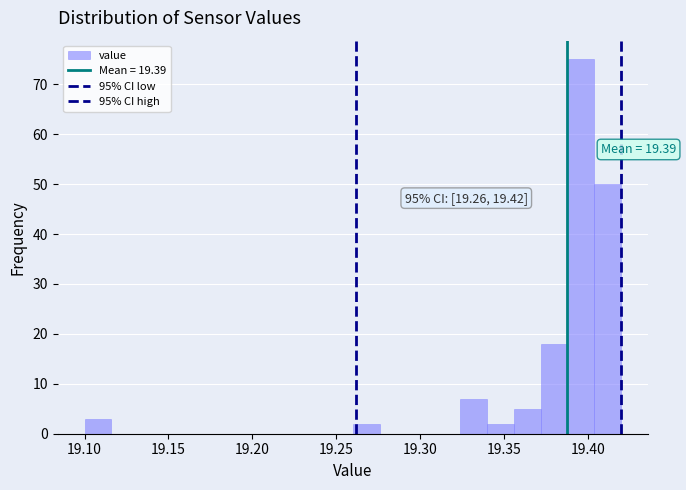

Read against the x-axis, roughly where is the centre of the tallest bar?

19.395